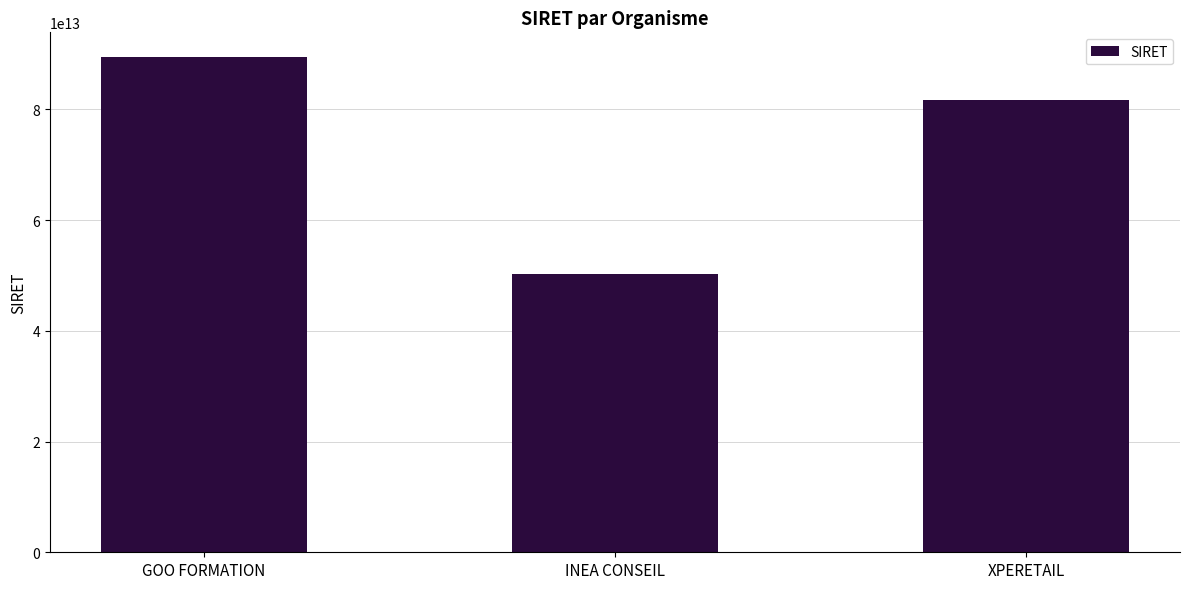

What is the label of the 3rd bar from the right?

GOO FORMATION